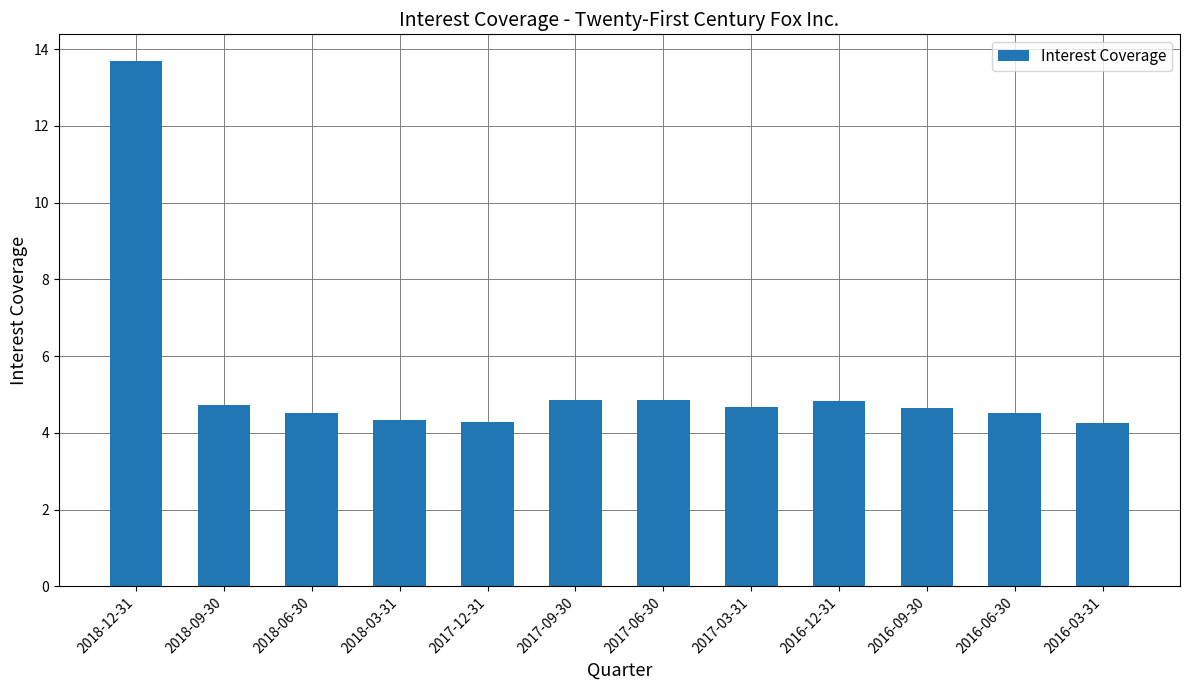

True or false: the data shows 2.3 at 2016-09-30.

False